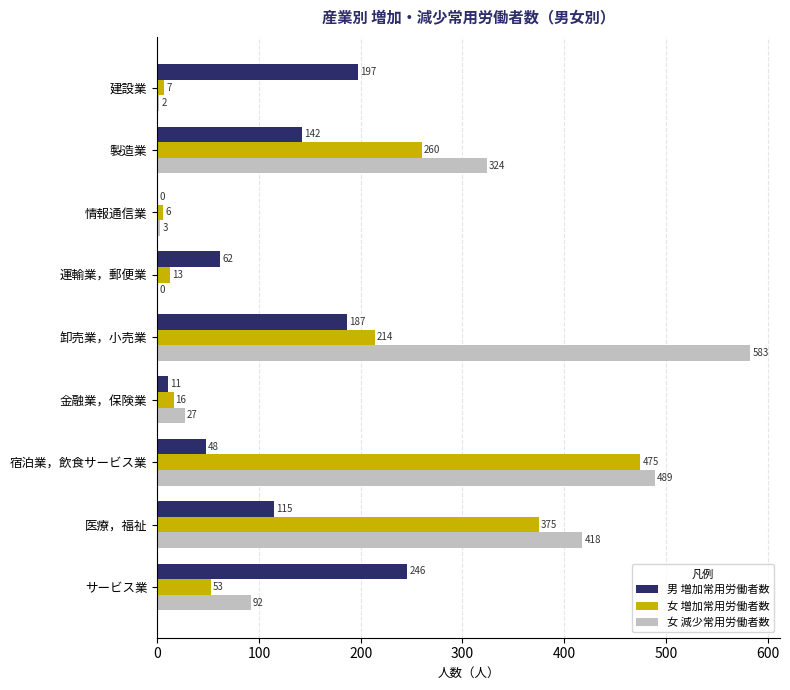

Is the value of 女 増加常用労働者数 at 金融業，保険業 greater than the value of 男 増加常用労働者数 at 金融業，保険業?

Yes